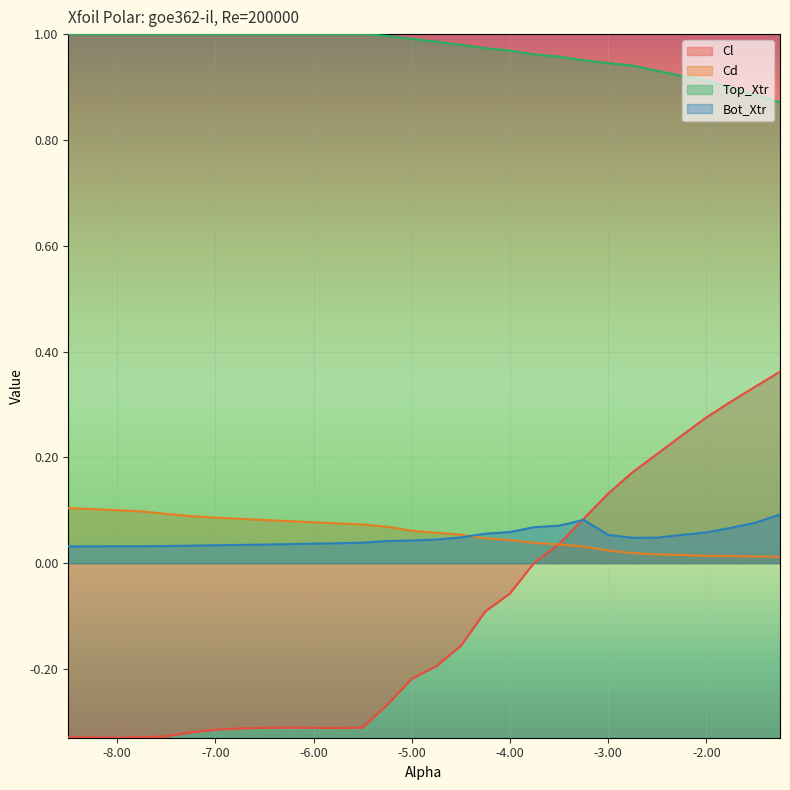

Is the value of Cd at -5.5 greater than the value of Top_Xtr at -4.25?

No